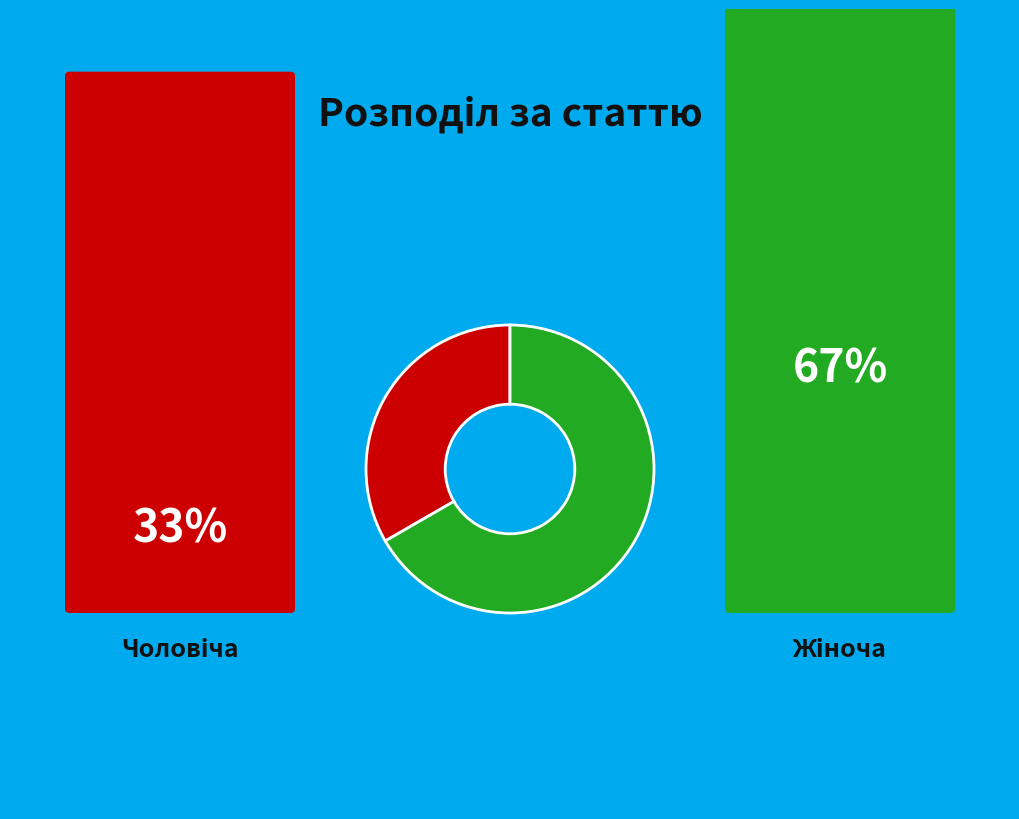

How many segments does this pie chart have?

2